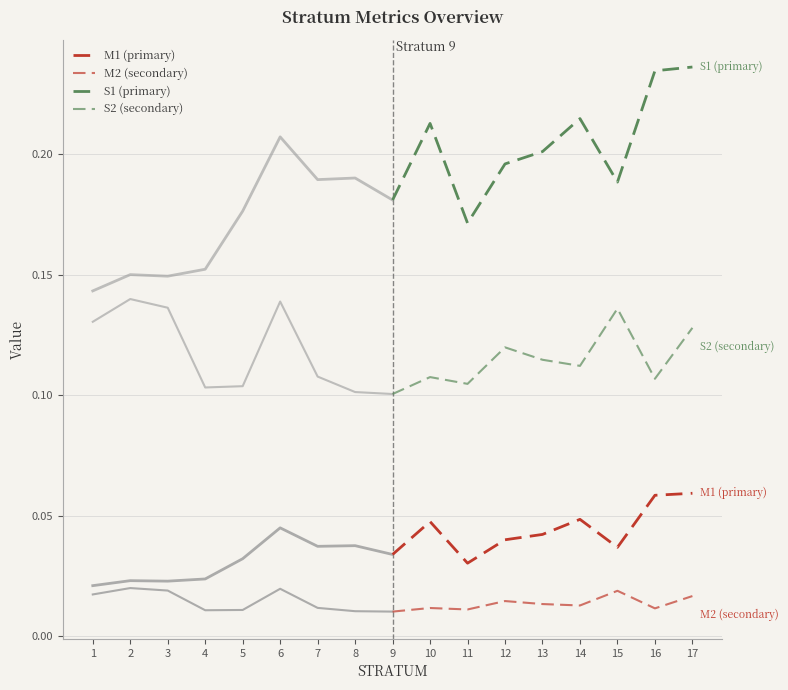

Which series changed the most between 12 and 14?

S1 (primary)